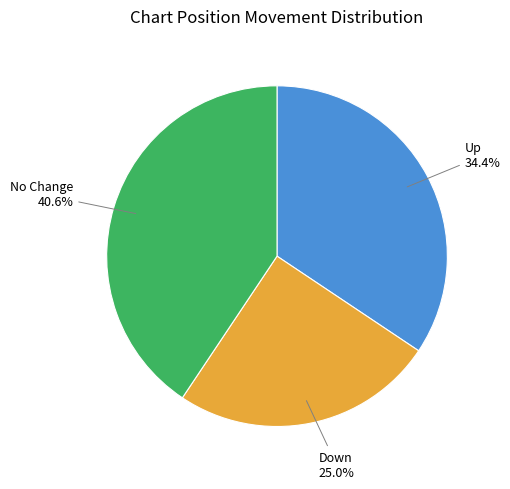

Approximately how many times larger is the value at Up compared to Down?

1.4